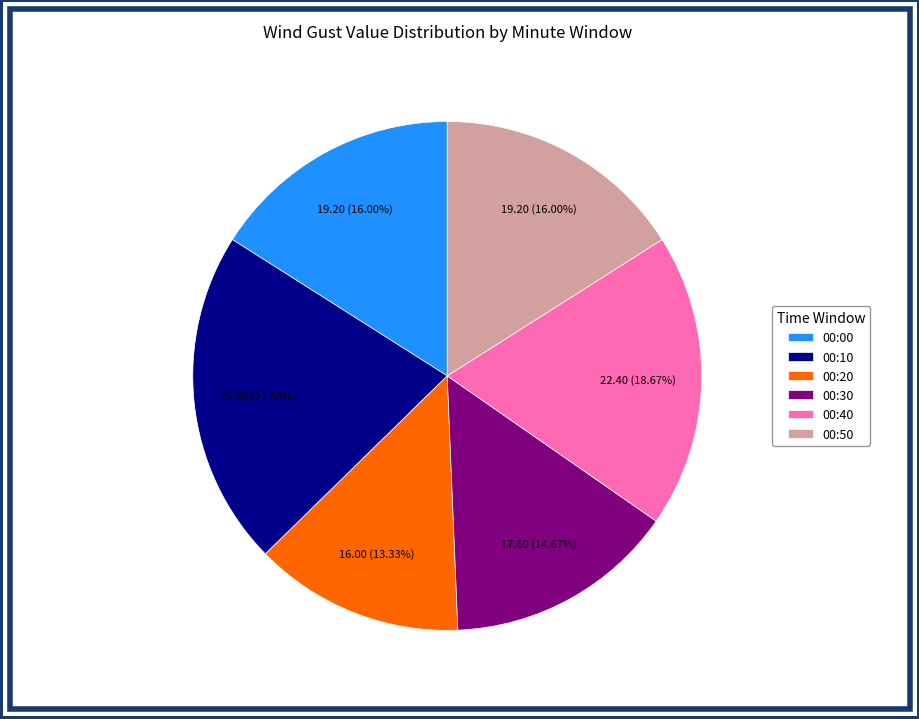

Count the number of slices in the pie.

6